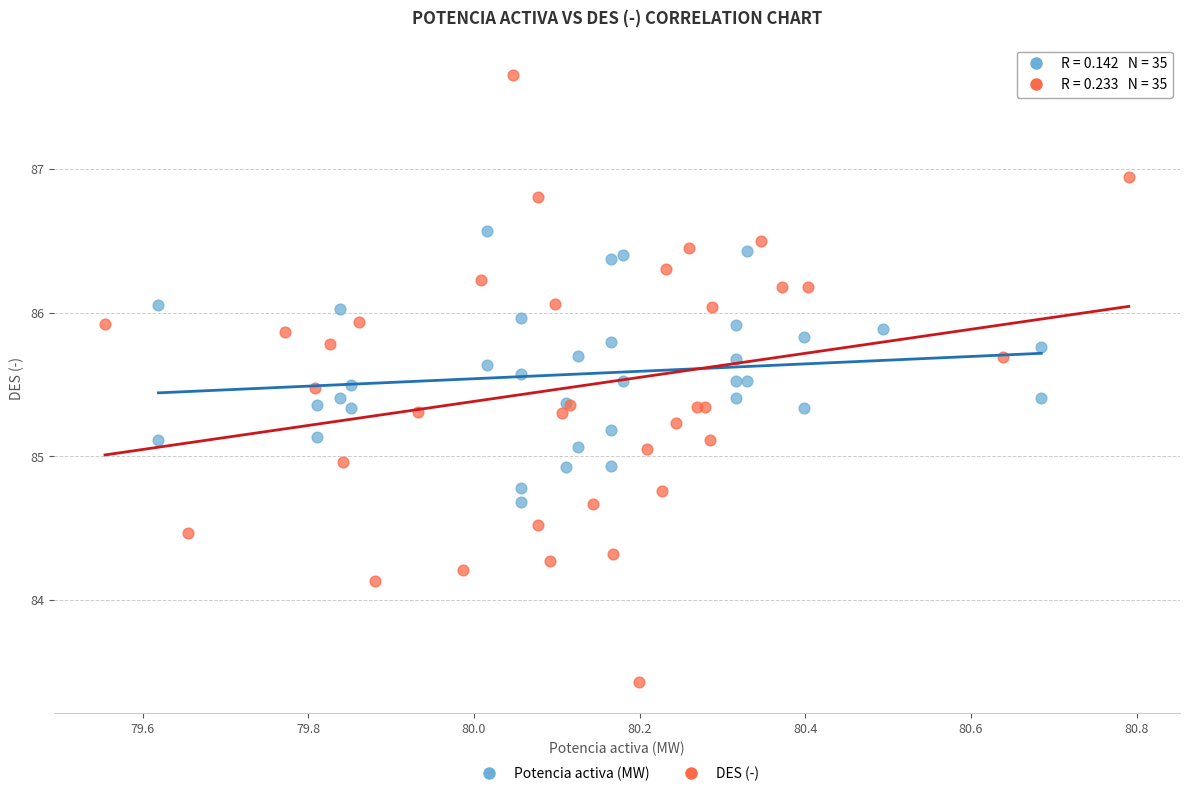

What are all the series names shown in the legend?

Potencia activa (MW), DES (-)